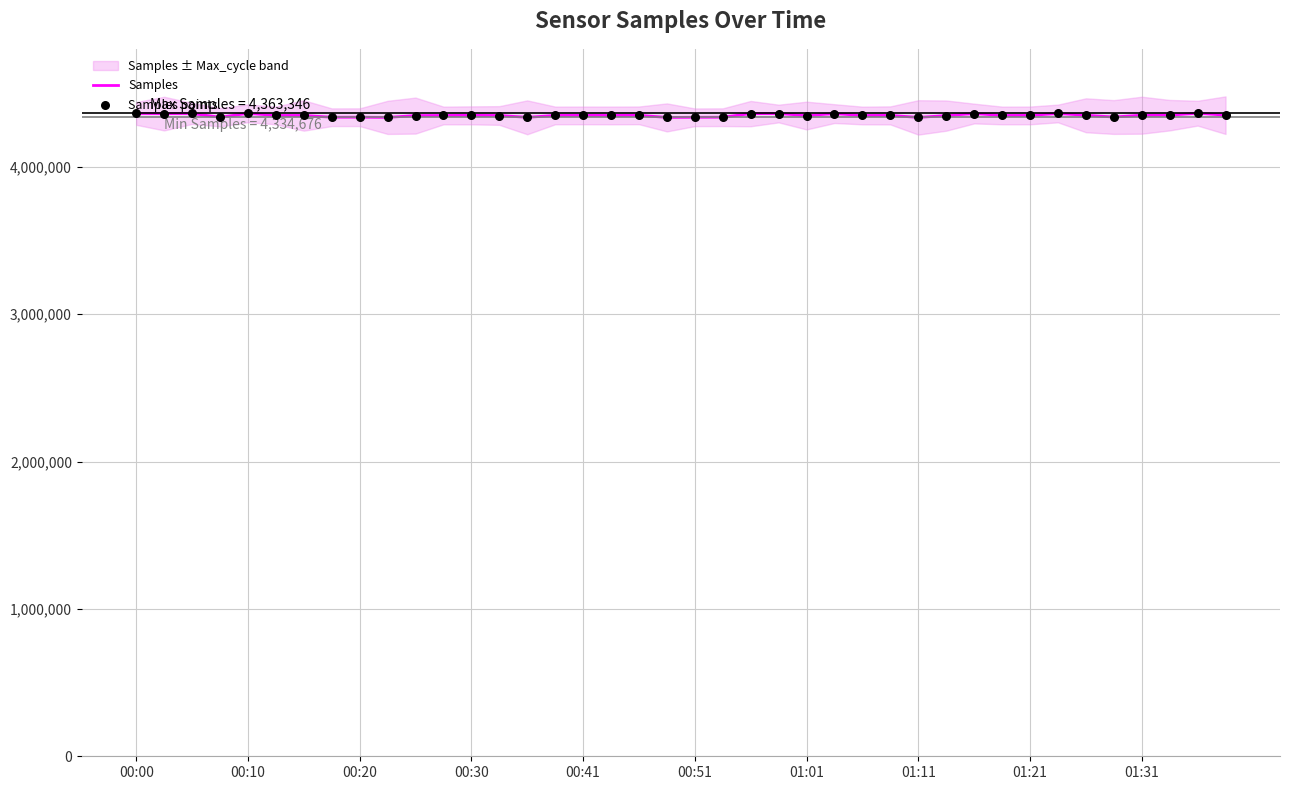

Which series has the widest spread of Y values?

Samples